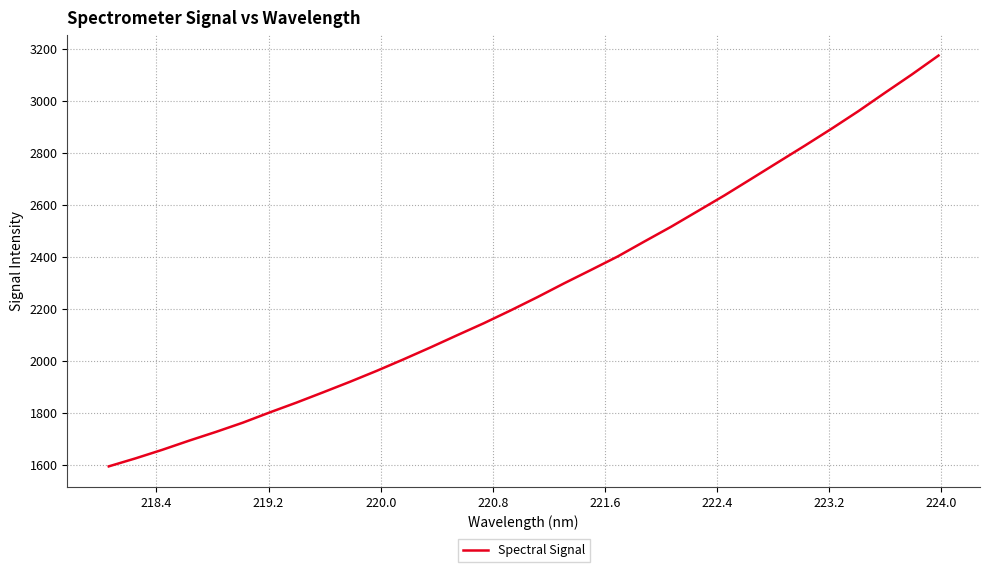

What is the minimum value shown in the chart?

1595.7